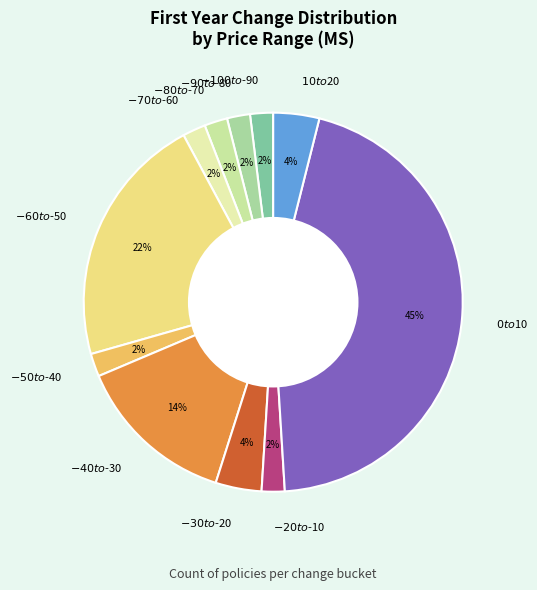

To the nearest percent, what is the difference between the largest and smallest slice percentages?

43%